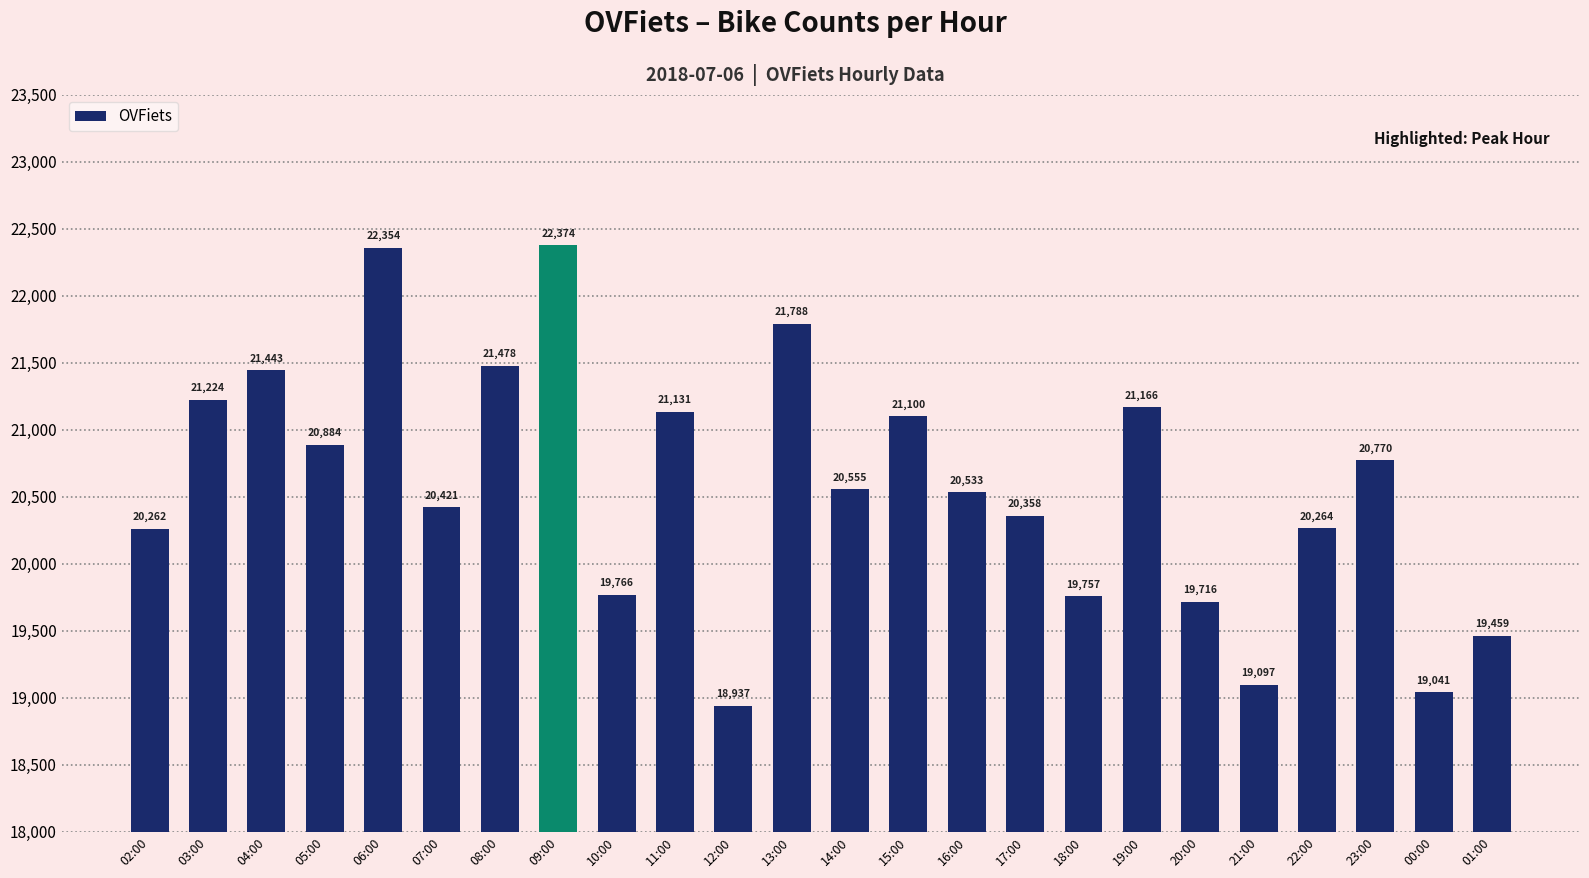

Does the chart contain any negative values?

No